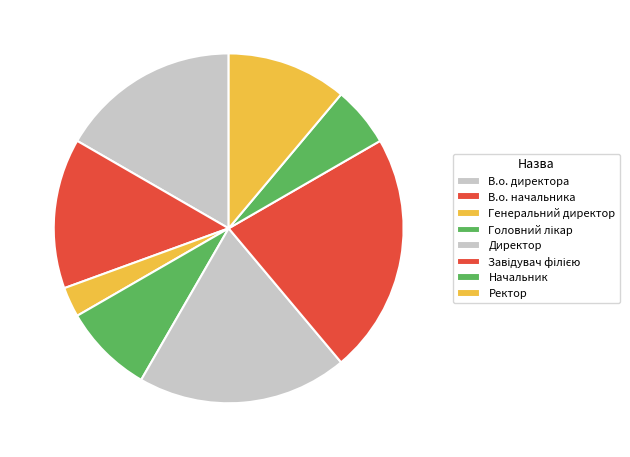

Which slice is the largest?

Завідувач філією